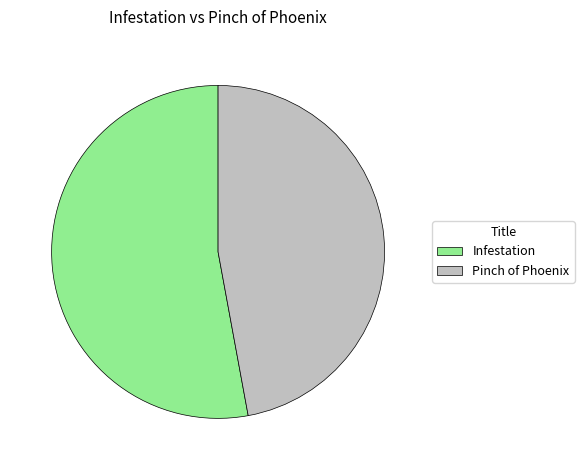

The Pinch of Phoenix slice represents 47% of the pie. True or false?

True